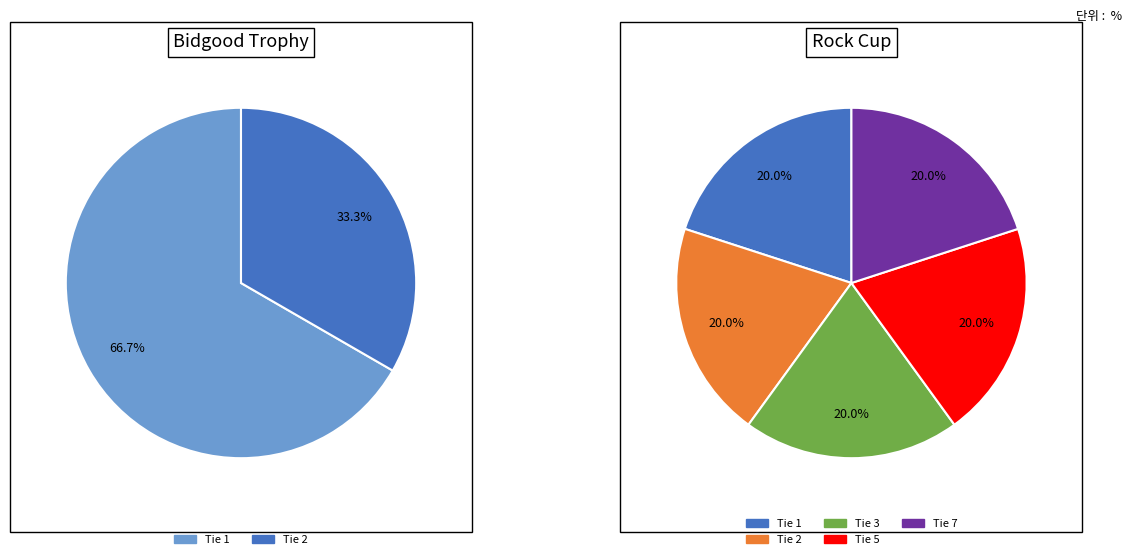

What is the total percentage of Rock Cup and Bidgood Trophy?

100.0%